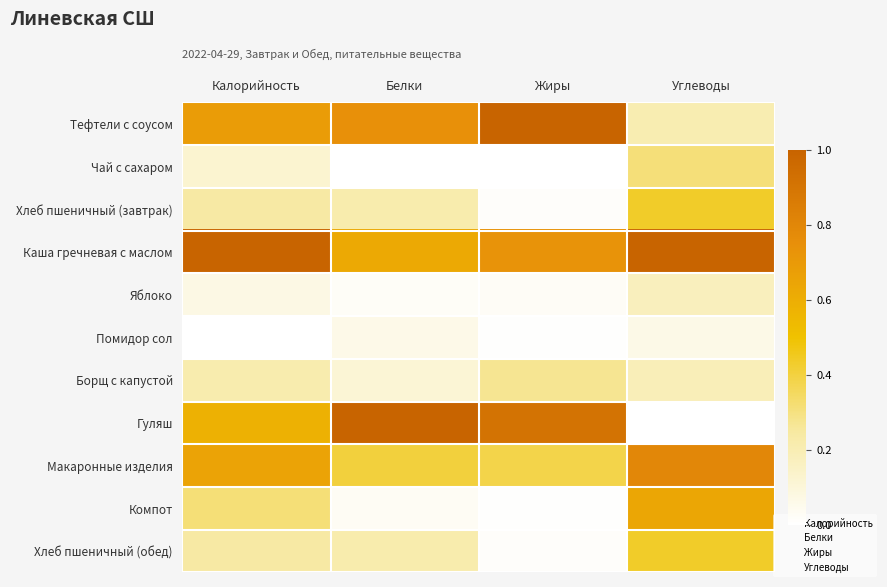

List the series in order of their peak value, lowest first.

Помидор сол, Яблоко, Борщ с капустой, Чай с сахаром, Хлеб пшеничный (завтрак), Хлеб пшеничный (обед), Компот, Макаронные изделия, Тефтели с соусом, Каша гречневая с маслом, Гуляш